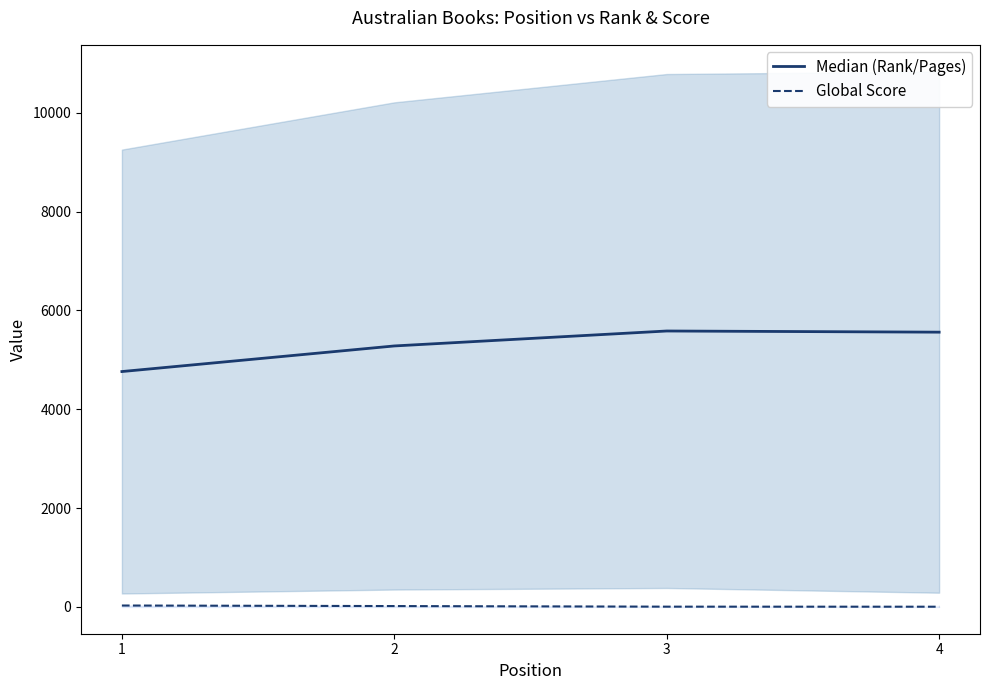

What is the value of the Global Score point at the 3rd from the left?

6.0